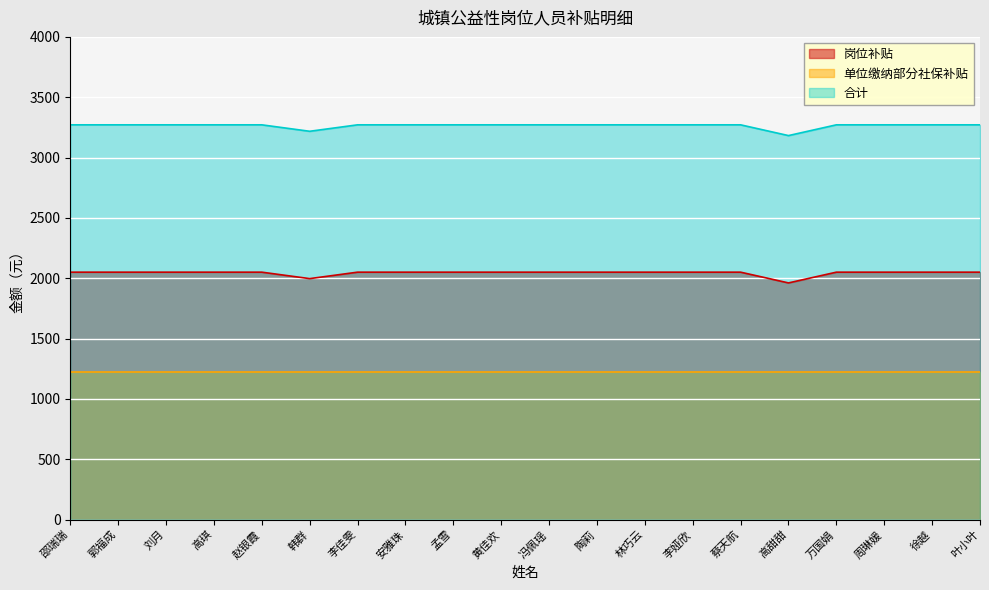

What is the average value of the 合计 series?

3264.0